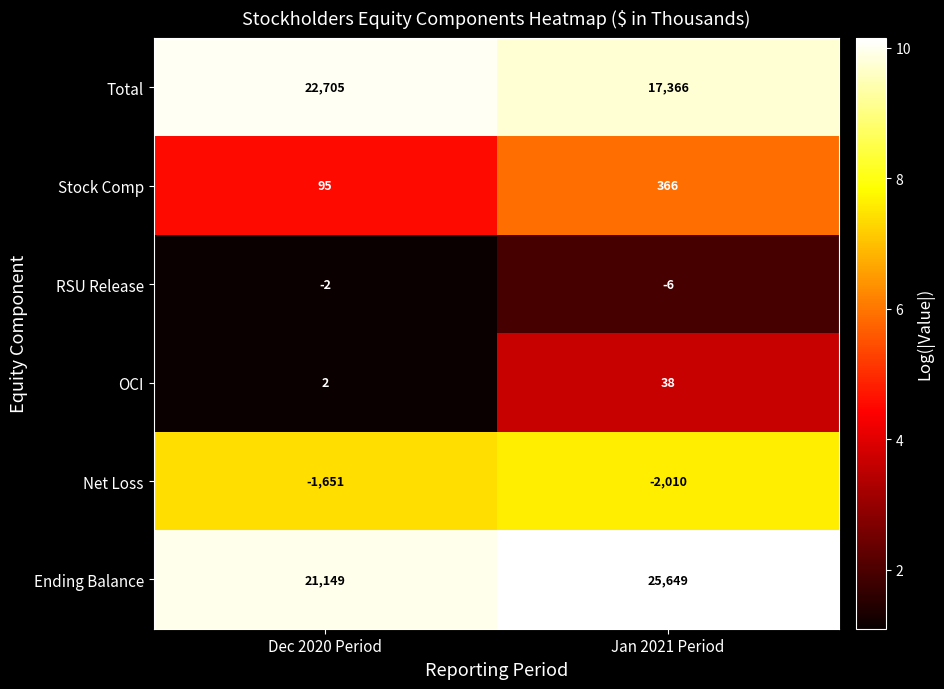

Reading left to right, what are all the values shown in this chart?

Total: 22705	17366
Stock Comp: 95	366
RSU Release: -2	-6
OCI: 2	38
Net Loss: -1651	-2010
Ending Balance: 21149	25649